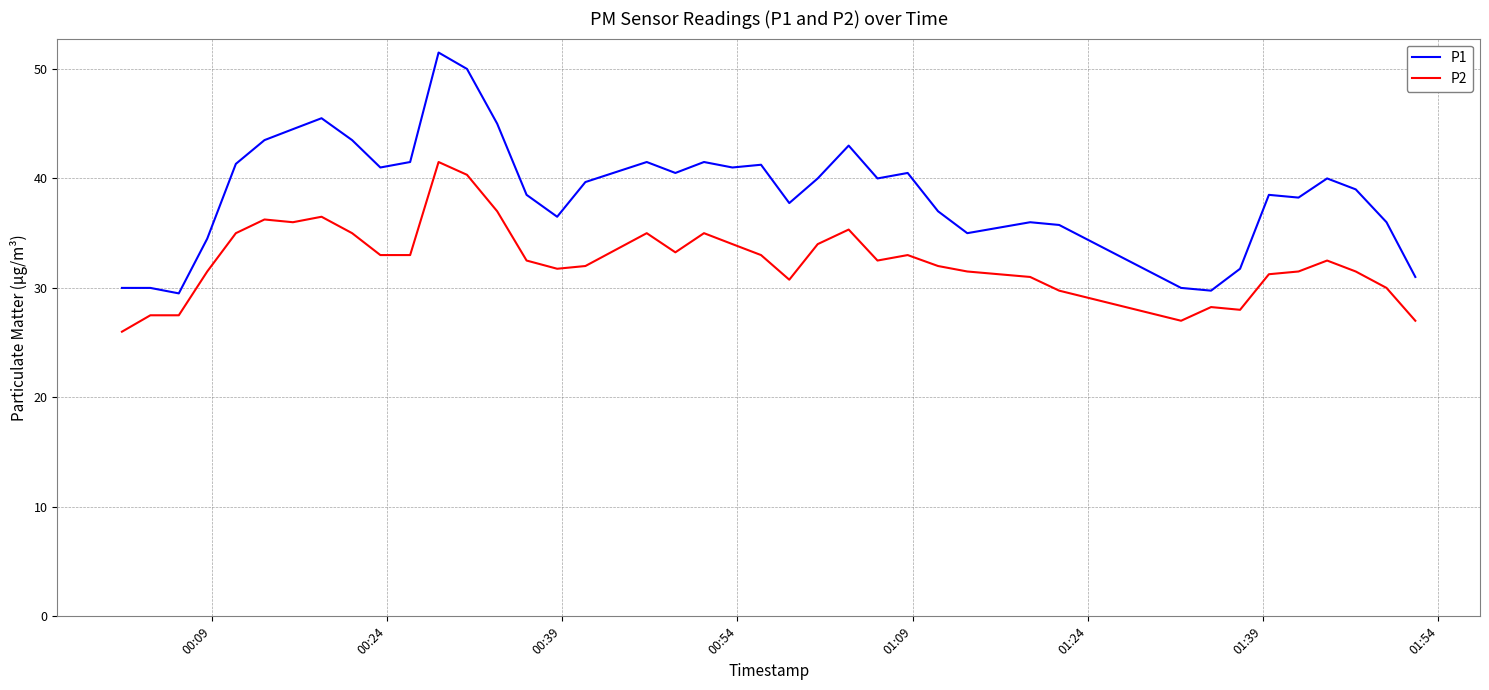

Rank the series by their average value, from highest to lowest.

P1, P2